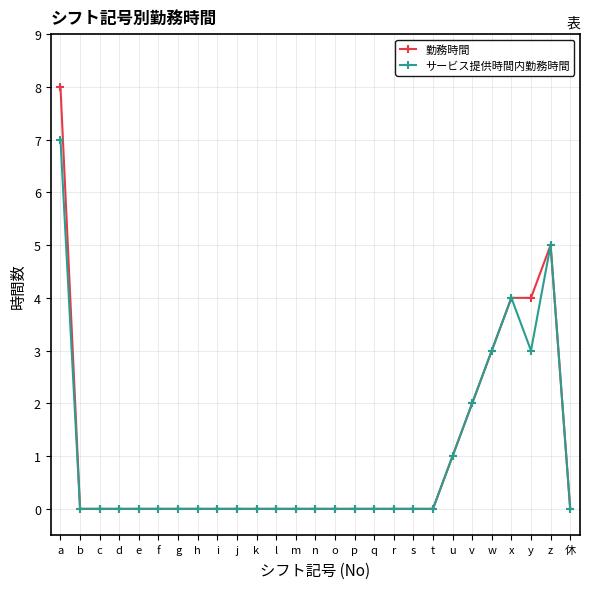

How many distinct data groups are displayed?

2